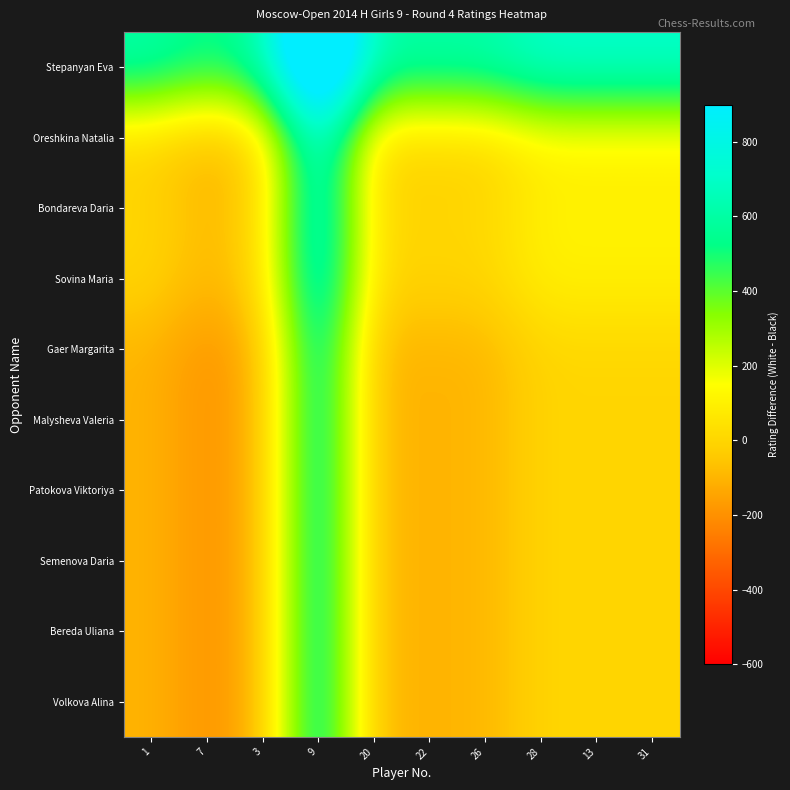

At 9, list the series in order from largest to smallest.

Stepanyan Eva, Oreshkina Natalia, Bondareva Daria, Sovina Maria, Gaer Margarita, Malysheva Valeria, Patokova Viktoriya, Semenova Daria, Bereda Uliana, Volkova Alina